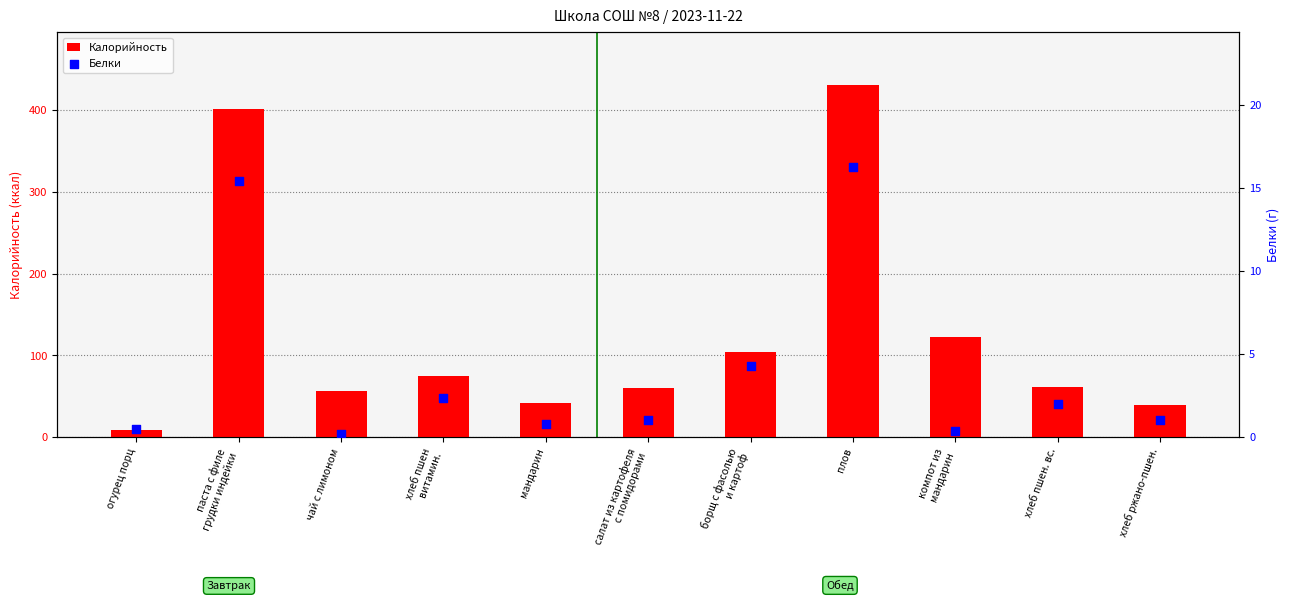

Which series has the largest Y range (max minus min)?

Калорийность